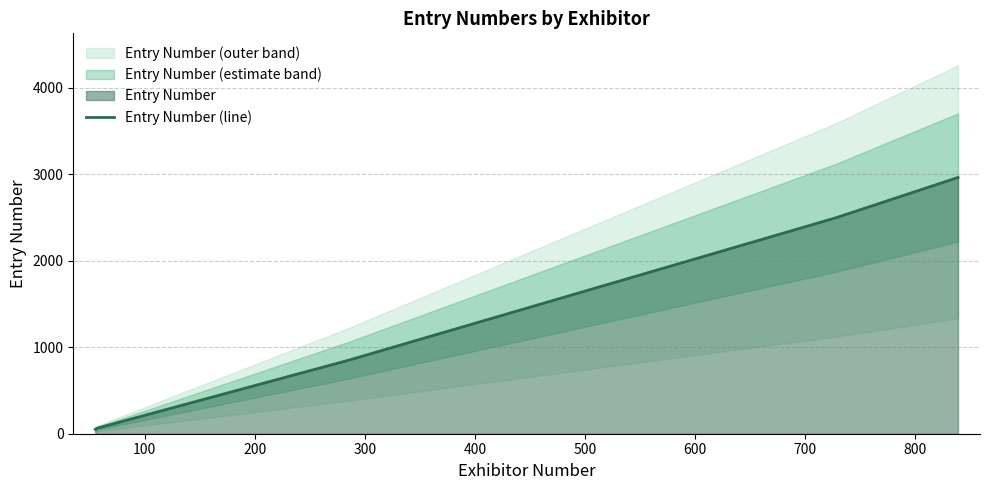

Reading left to right, extract all data points from this chart.

51	65	849	2496	2962